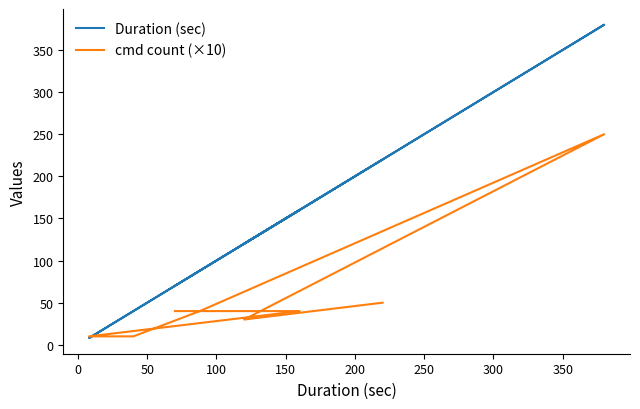

Where does the cmd count (×10) series first go above 40?

250